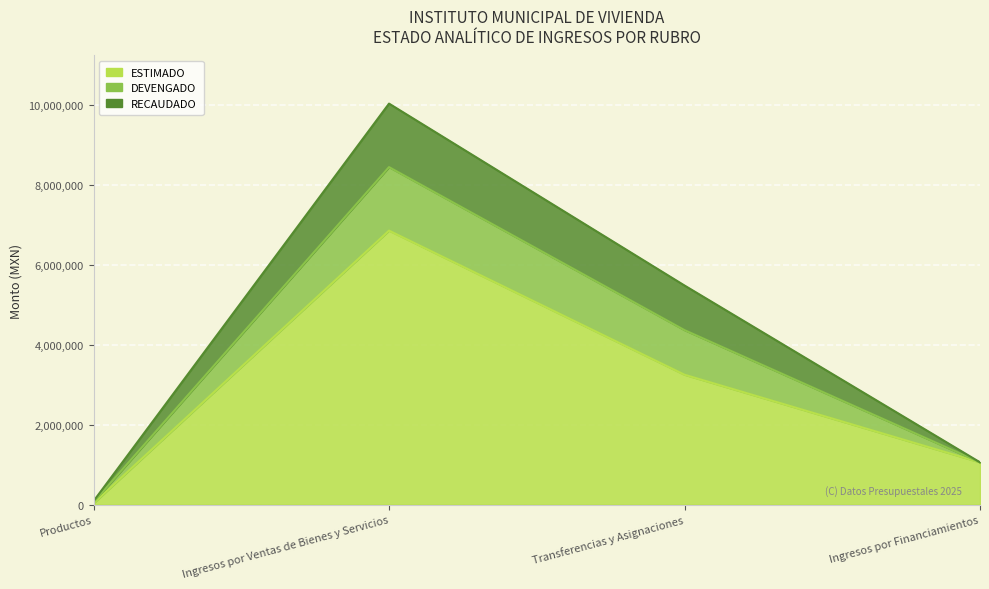

Which category has the highest value across all series?

Ingresos por Ventas de Bienes y Servicios